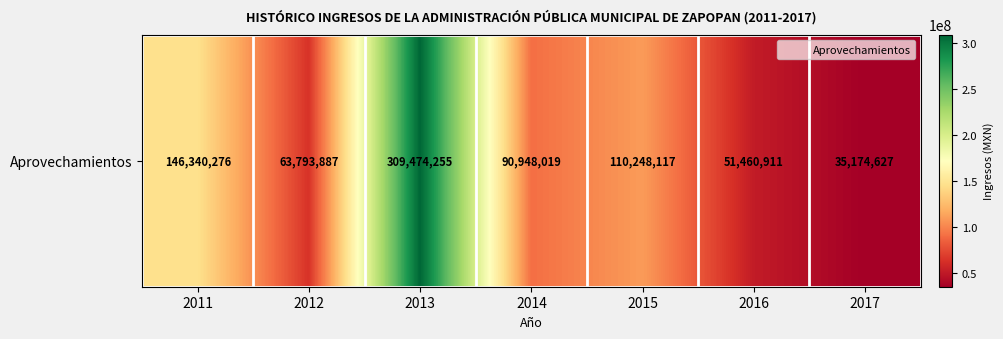

Which label corresponds to the largest value in the chart?

2013